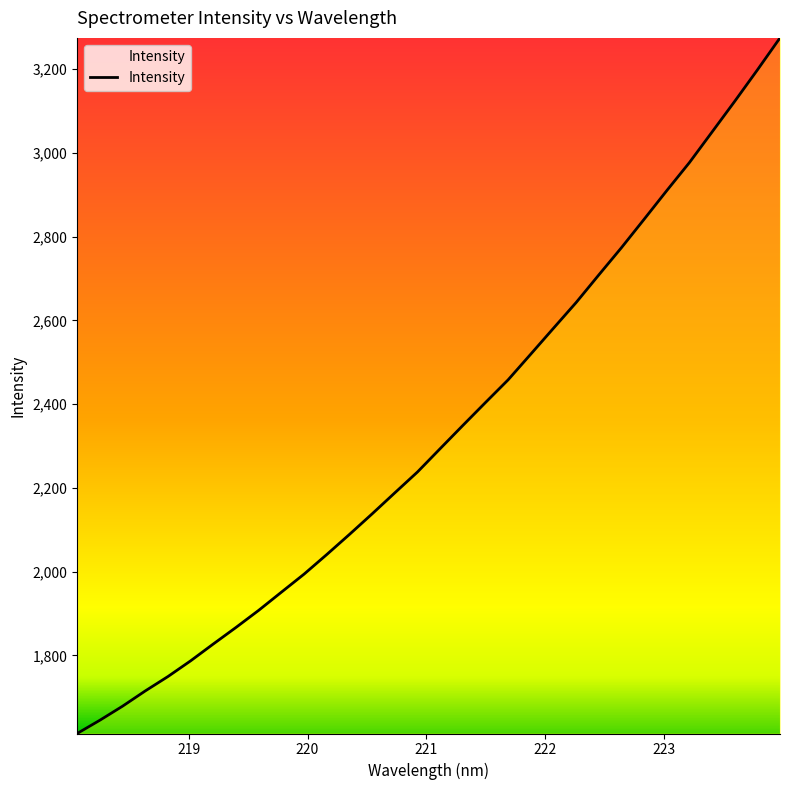

What is the maximum value shown in the chart?

3274.3